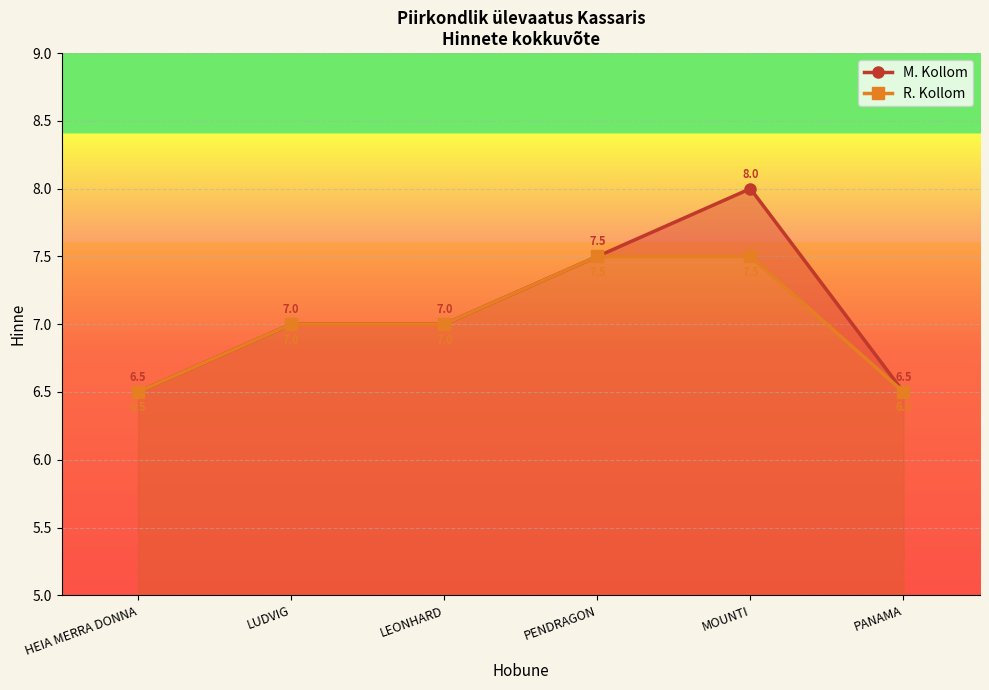

At which category is the sum across all series the highest?

MOUNTI